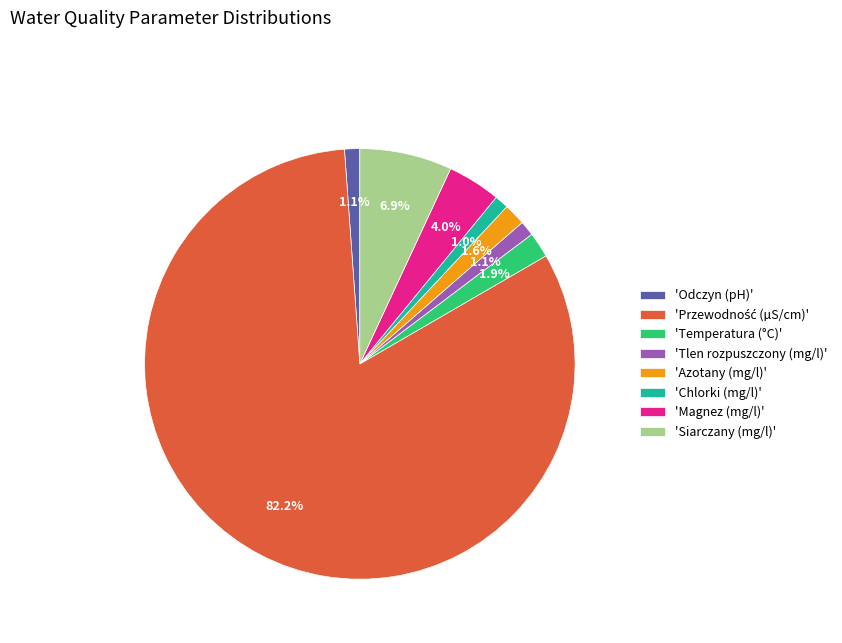

How many segments does this pie chart have?

8